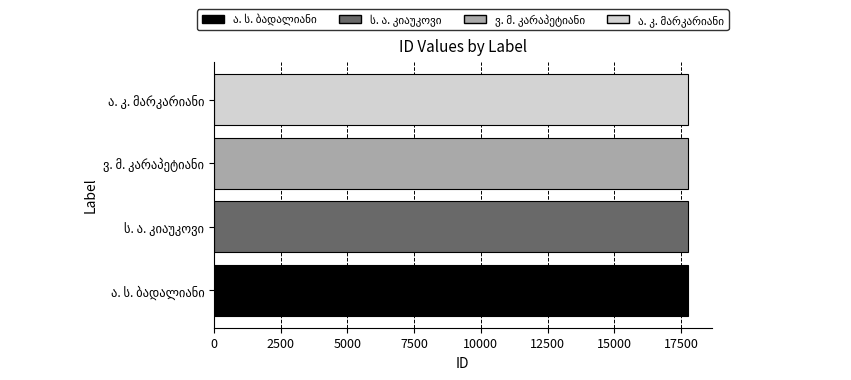

What is the smallest value displayed?

17759